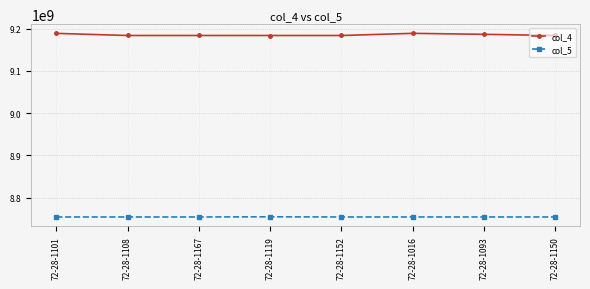

List the series in order of their overall mean, lowest first.

col_5, col_4